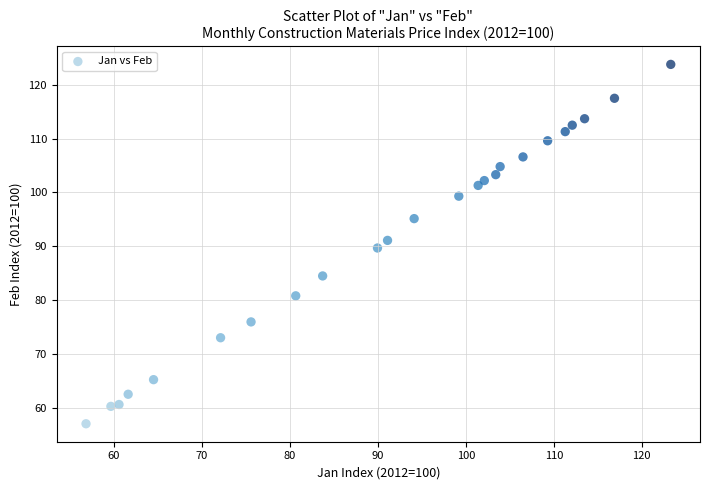

What is the range of Y values (max minus min)?

66.8